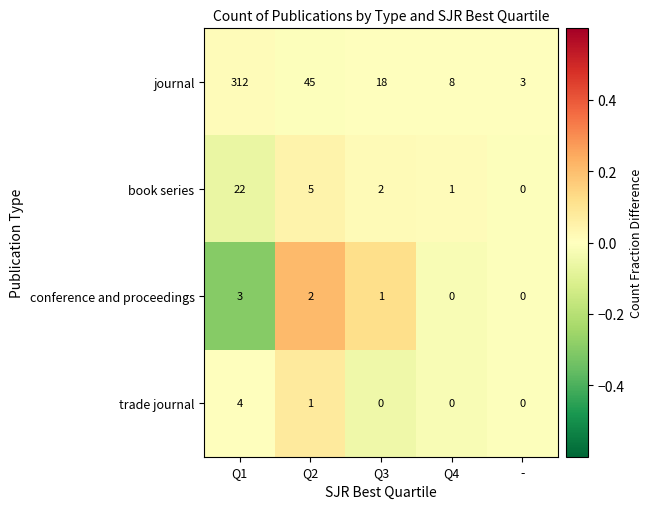

What is the average value of the journal series?

77